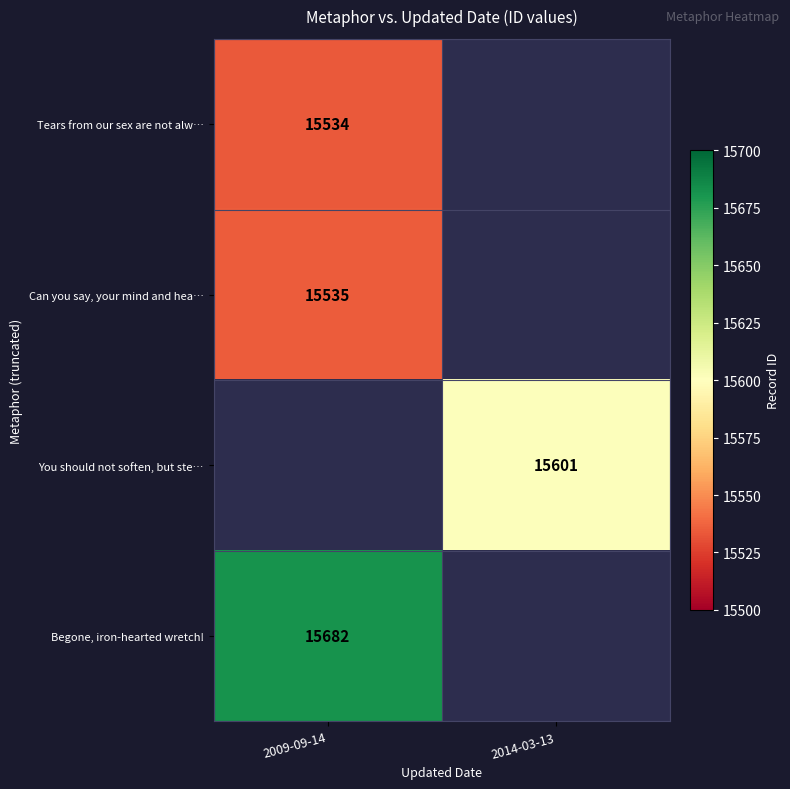

The Begone, iron-hearted wretch! series shows 22639 at 2009-09-14. True or false?

False